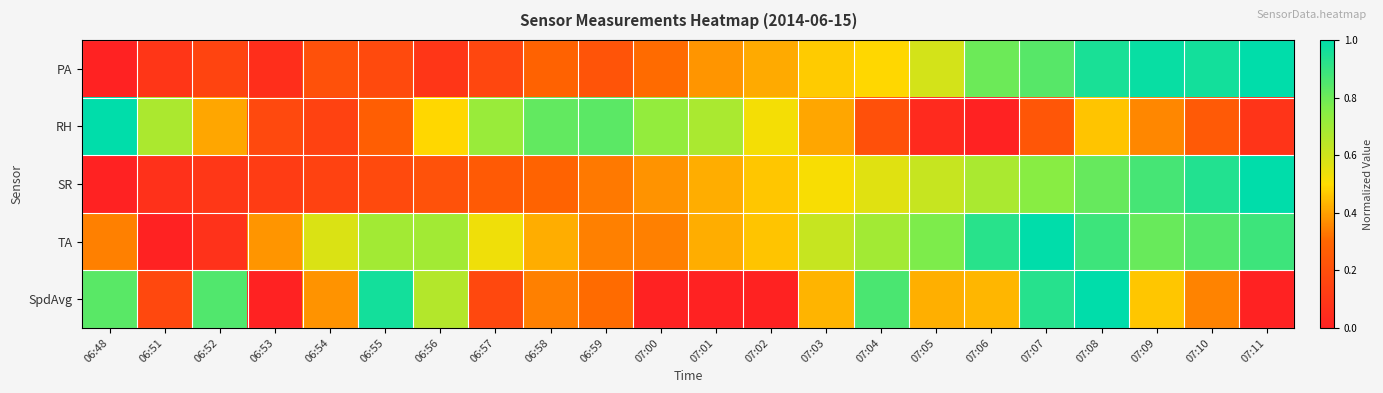

Rank the series at 07:05 from highest to lowest value.

TA, SR, PA, SpdAvg, RH